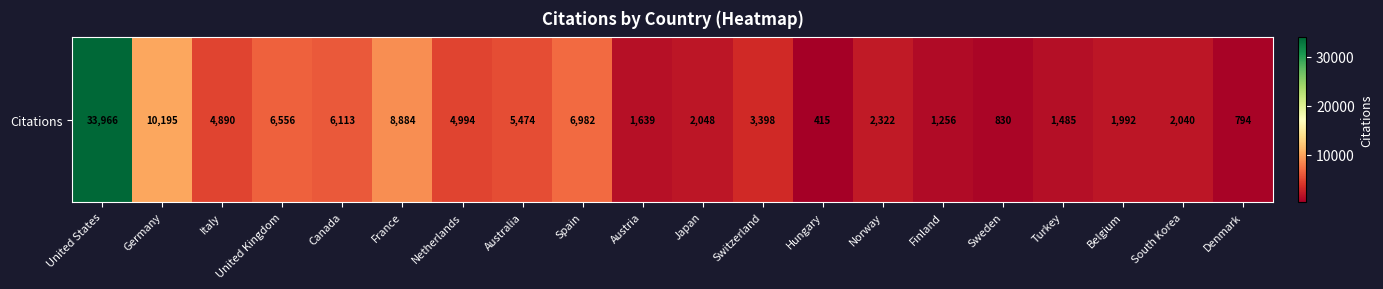

The value at Canada is 10496. True or false?

False